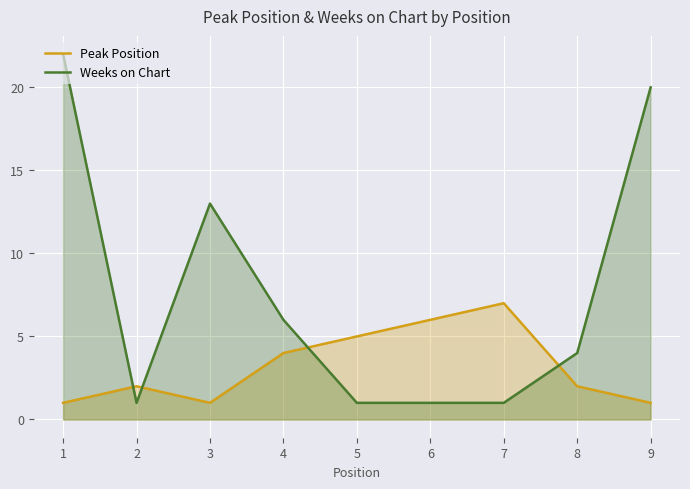

What is the minimum value for Weeks on Chart?

1